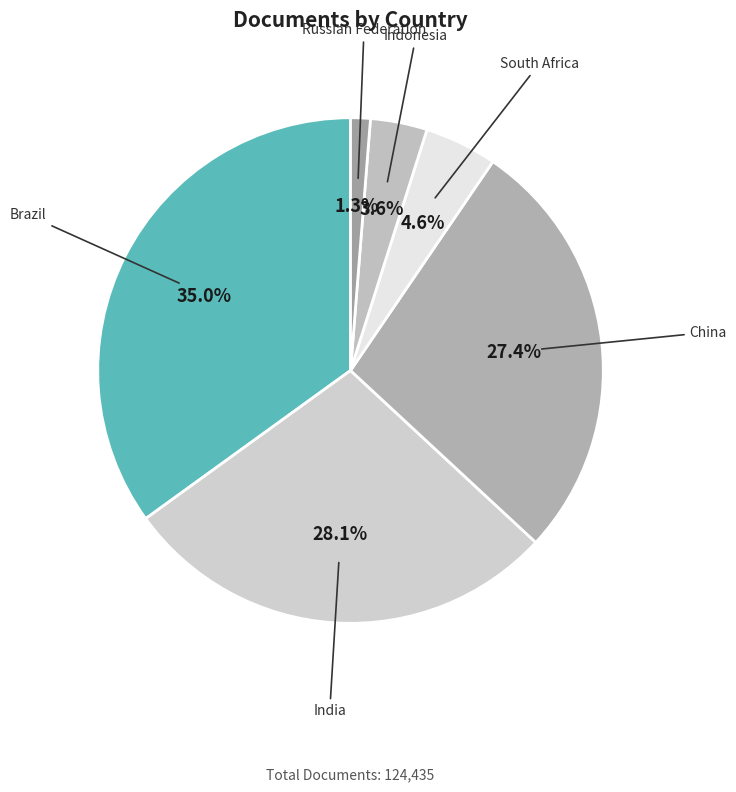

To the nearest percent, what is the difference between the Russian Federation and India slice percentages?

27%